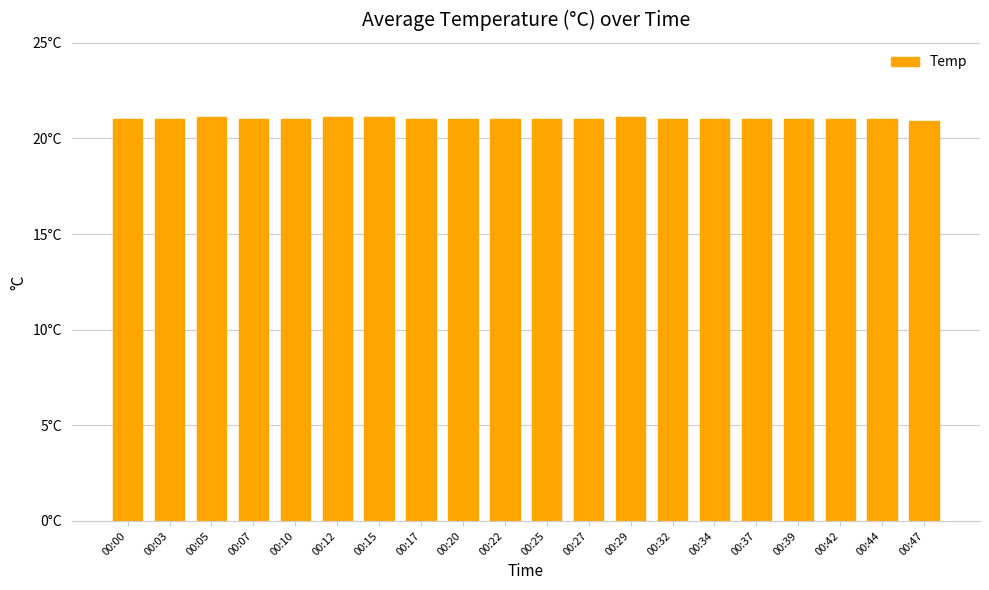

Are the bars horizontal?

No